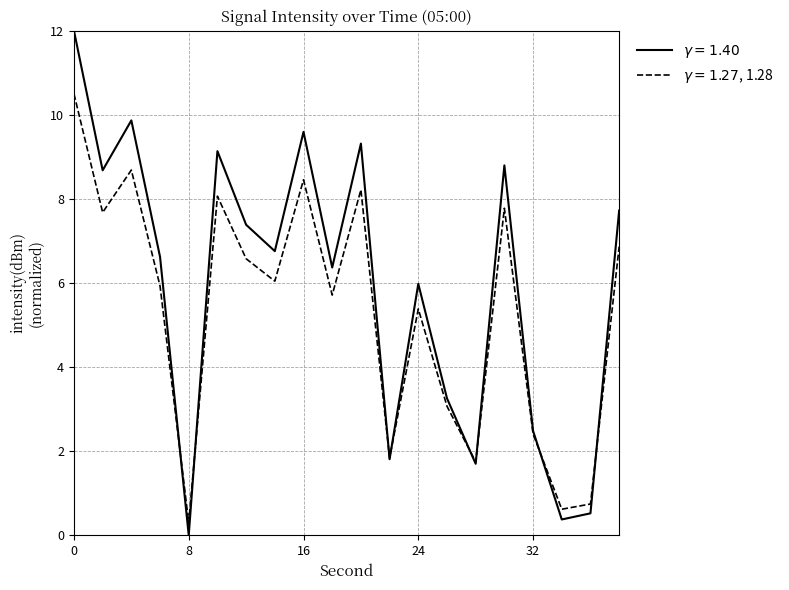

What is the maximum value shown in the chart?

12.0